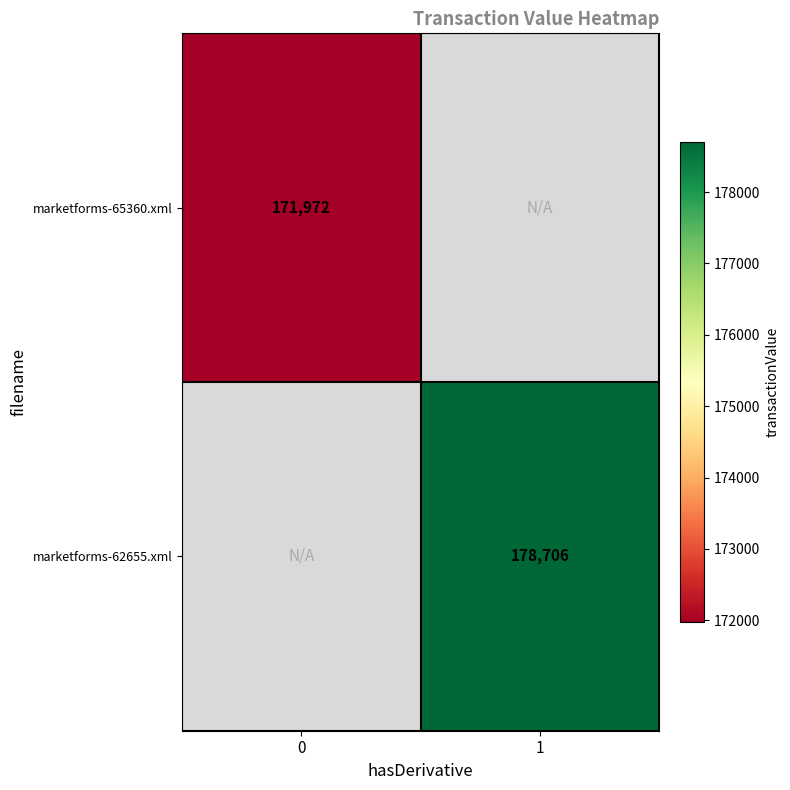

Which category has the highest value across all series?

1